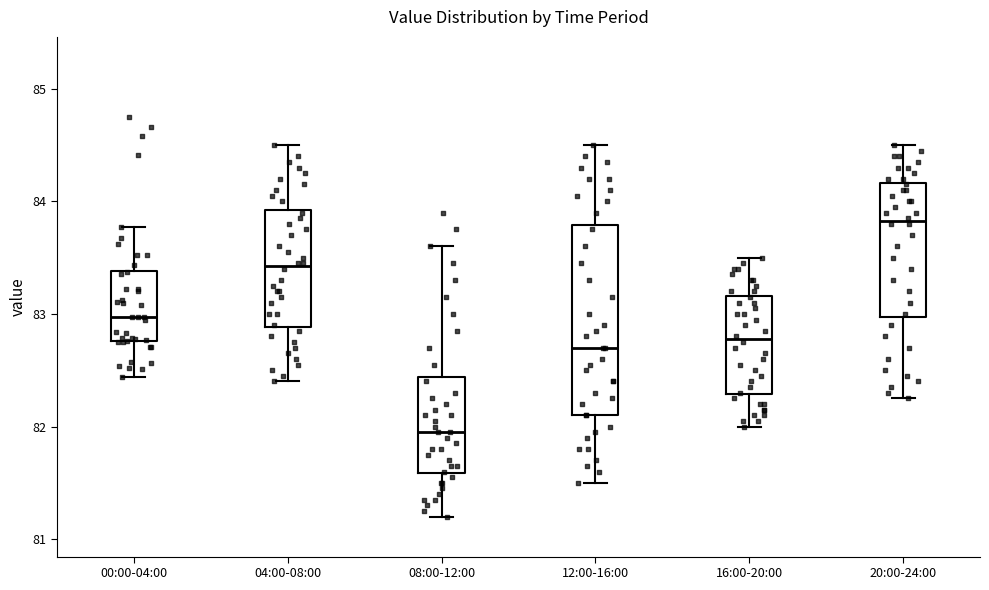

Reading left to right, read every box against the y-axis: the position of its median line, the range the box covers, and the ends of its whiskers. The values are not printed on the chart, so give them approximately, as read against the axis.

00:00-04:00: median 83.0, box 82.8 to 83.4, whiskers 82.4 to 83.8
04:00-08:00: median 83.4, box 82.9 to 83.9, whiskers 82.4 to 84.5
08:00-12:00: median 82.0, box 81.6 to 82.4, whiskers 81.2 to 83.6
12:00-16:00: median 82.7, box 82.1 to 83.8, whiskers 81.5 to 84.5
16:00-20:00: median 82.8, box 82.3 to 83.2, whiskers 82.0 to 83.5
20:00-24:00: median 83.8, box 83.0 to 84.2, whiskers 82.3 to 84.5